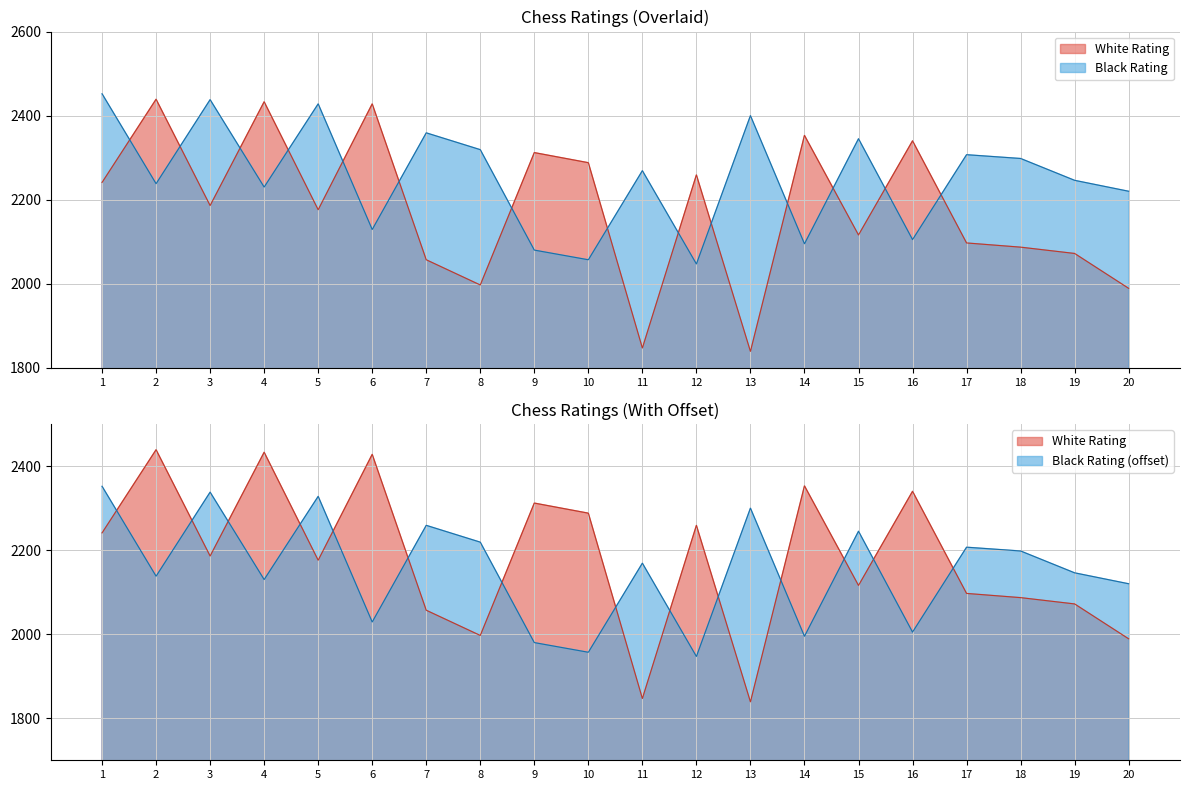

Where does the White Rating series first go above 2186?

1